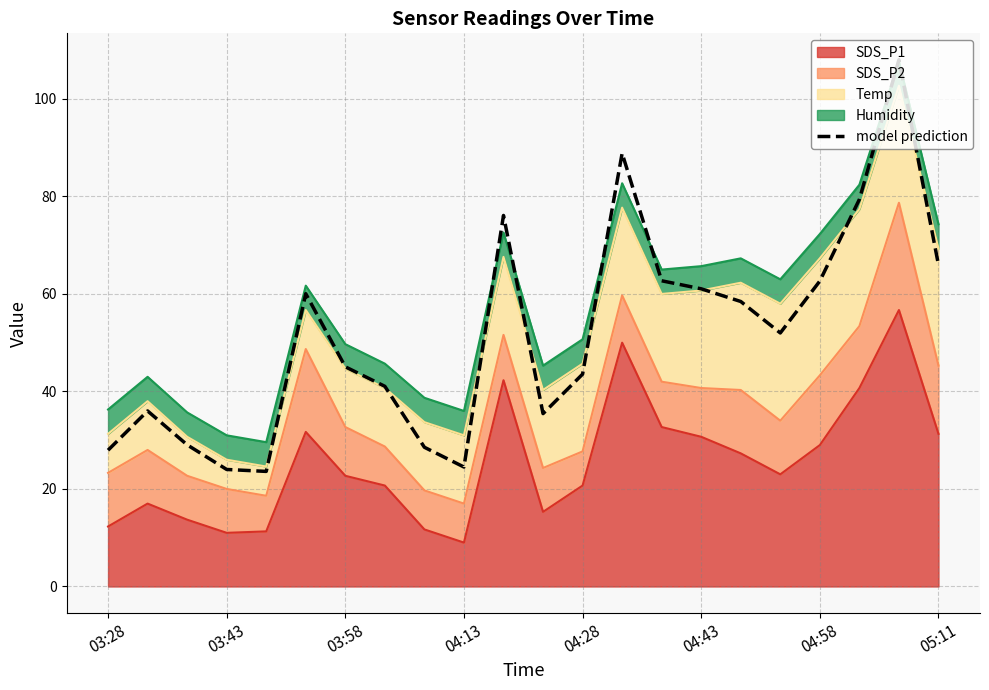

What is the label of the 4th point from the left?

03:43